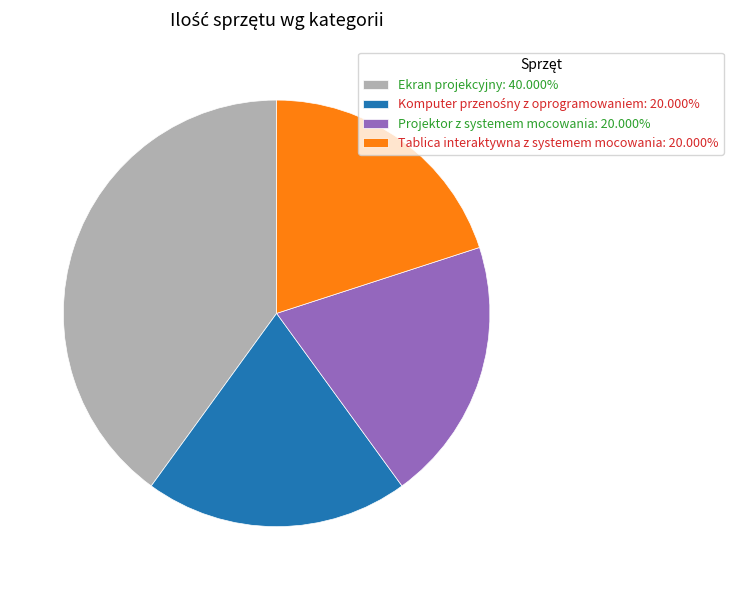

Does any single category account for the majority?

No